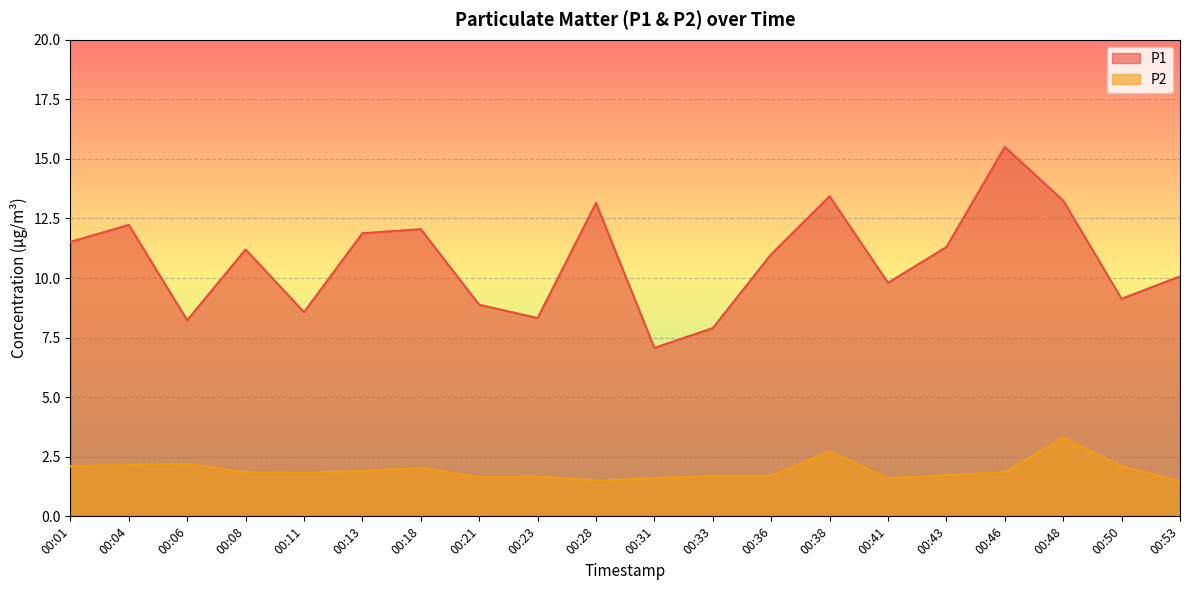

What is the sum of the P2 values at 00:46 and 00:50?

4.0